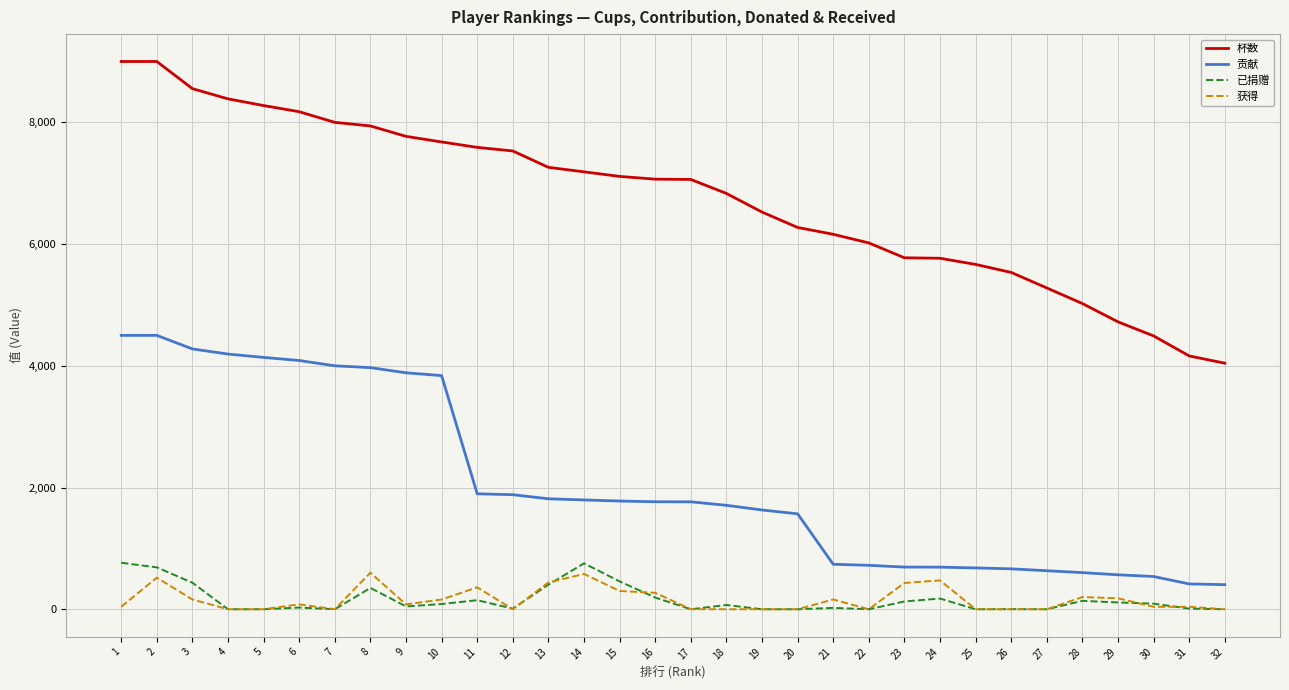

The value of 杯数 at 13 is 11487. True or false?

False